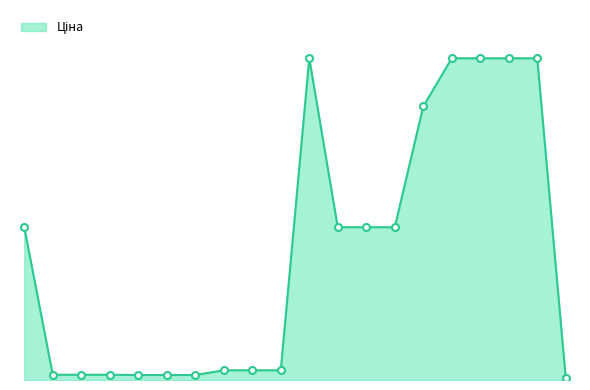

Reading right to left, list all the values displayed in this chart.

239772195=114.1	287301833=19964.2	287302224=19964.2	287302225=19964.2	287302226=19964.2	287292222=16976.3	284162244=9480.1	284162245=9480.1	284162246=9480.1	287302223=19964.2	249092172=603.7	249092173=603.7	249092174=603.7	271642172=310.3	271642173=310.3	271642174=310.3	271652172=324.8	271652173=324.8	271652174=324.8	284162248=9480.1